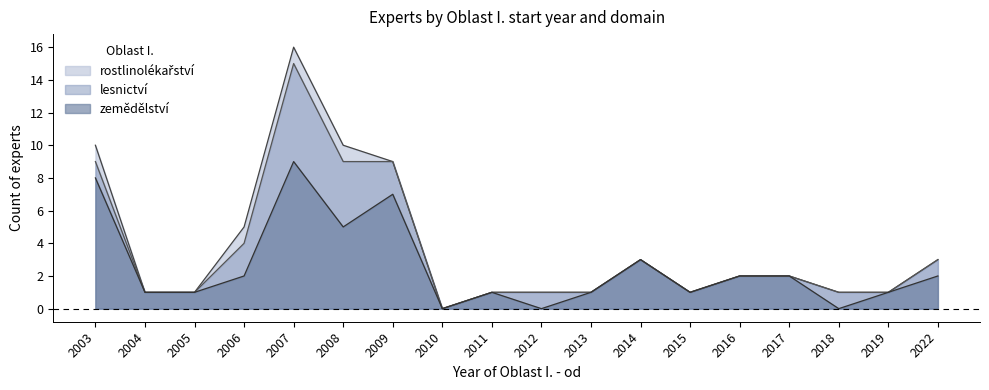

Is the value of rostlinolékařství at 2017 greater than the value of lesnictví at 2012?

No